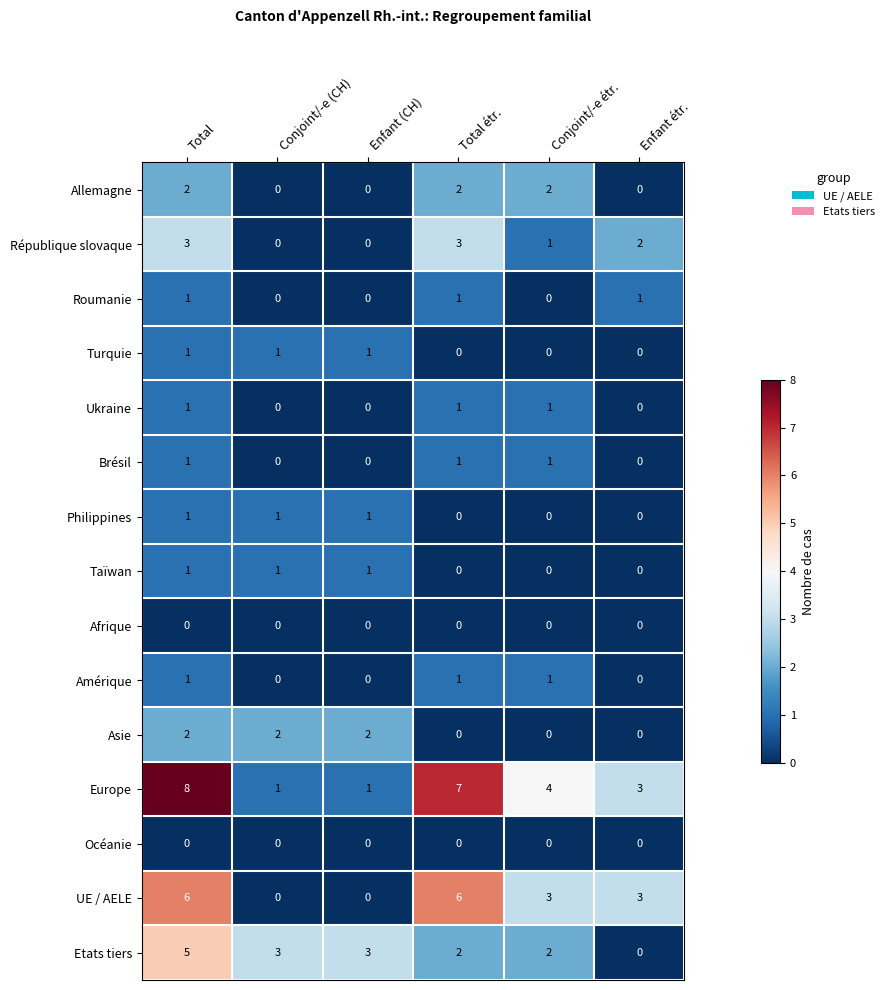

At which label does Europe reach its peak?

Total